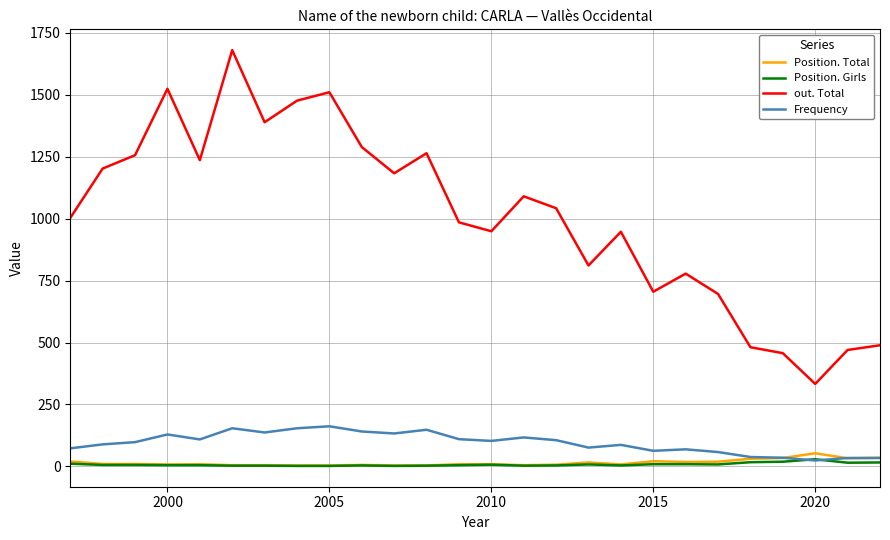

Which series has the largest range (max minus min)?

out. Total